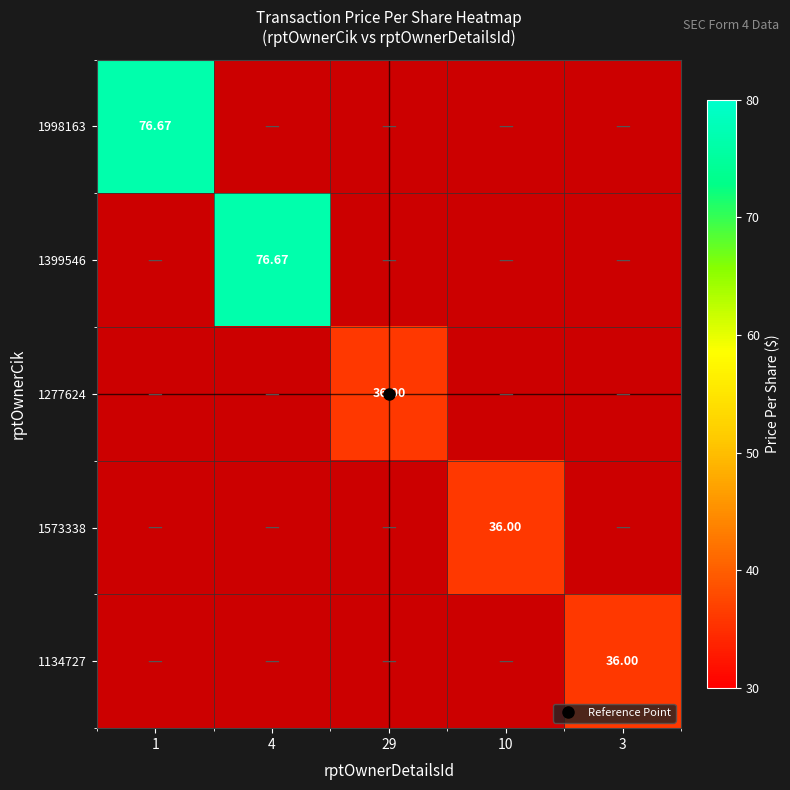

Which series has the largest range (max minus min)?

1998163